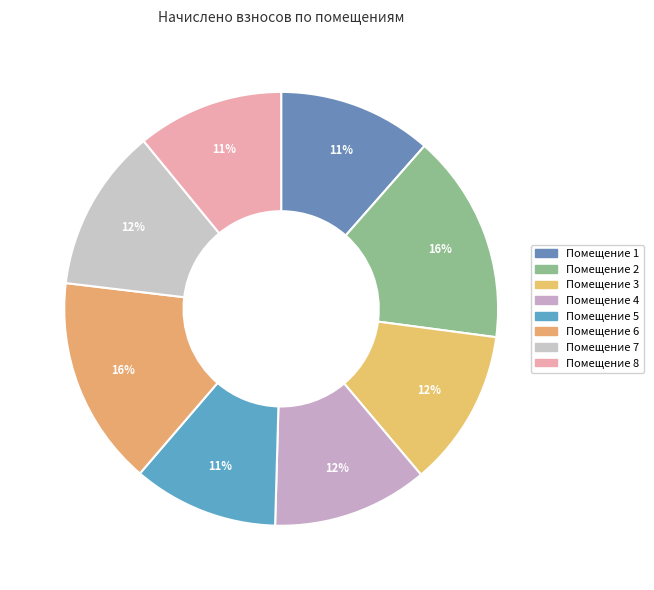

Is there any slice that represents more than half of the pie?

No